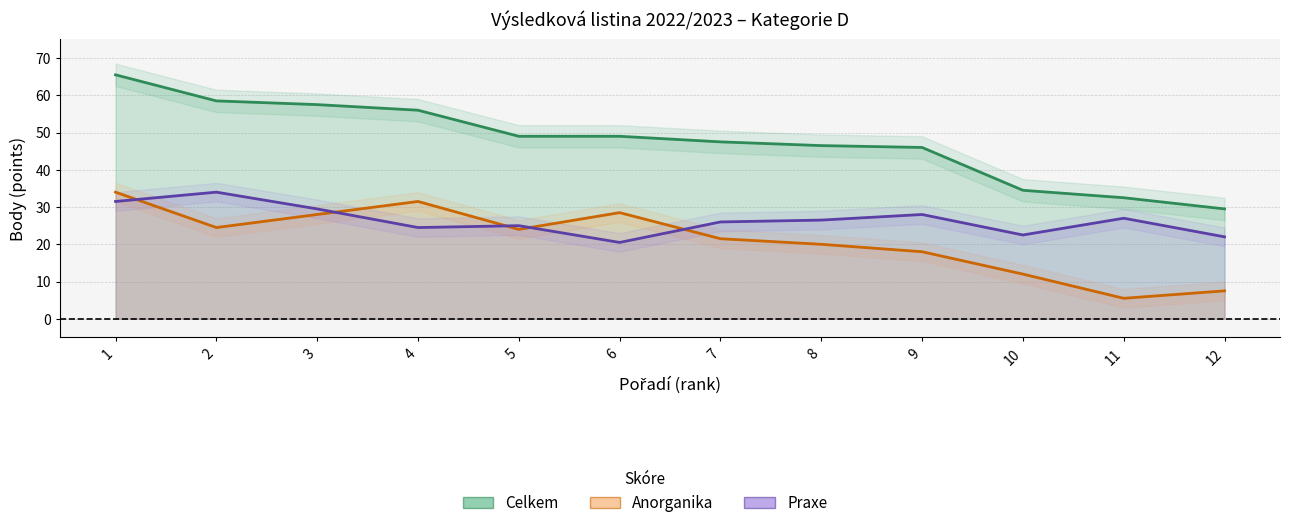

How many data points in Praxe are above 26?

6